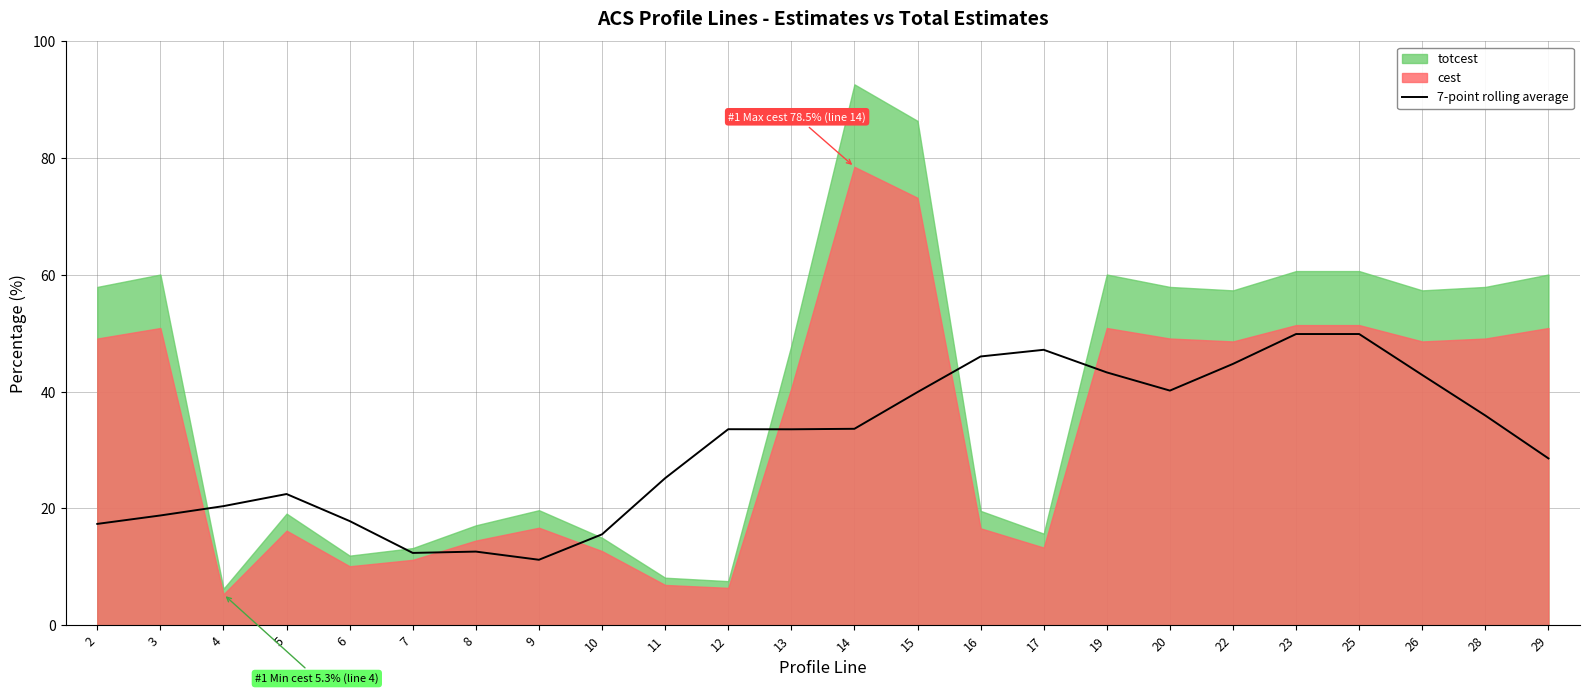

Count the number of values greater than 33.

13